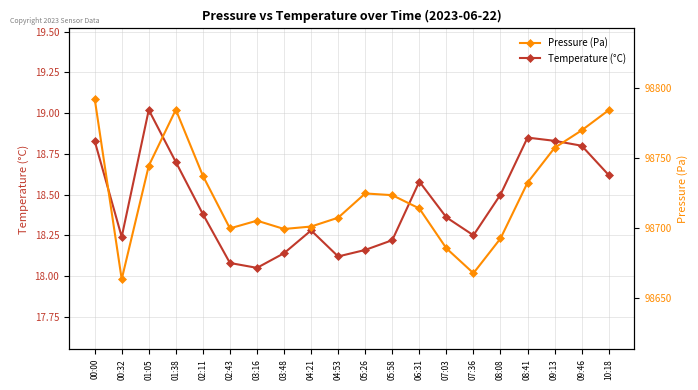

What position from the left is 02:11?

5